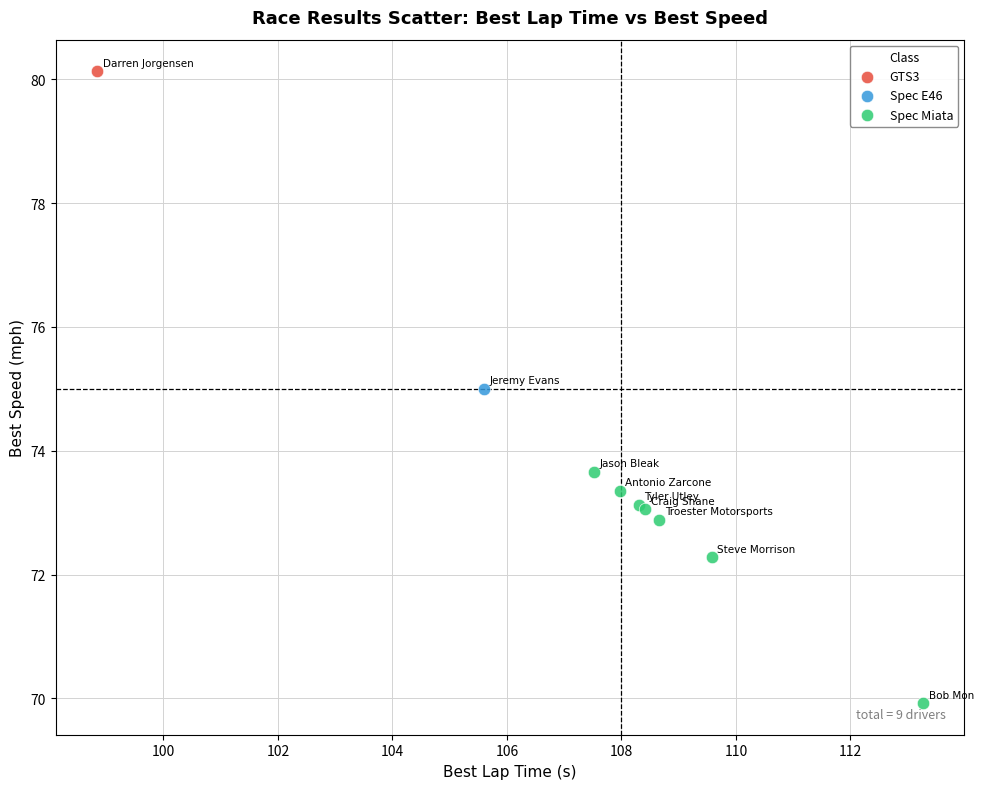

What are all the series names shown in the legend?

GTS3, Spec E46, Spec Miata